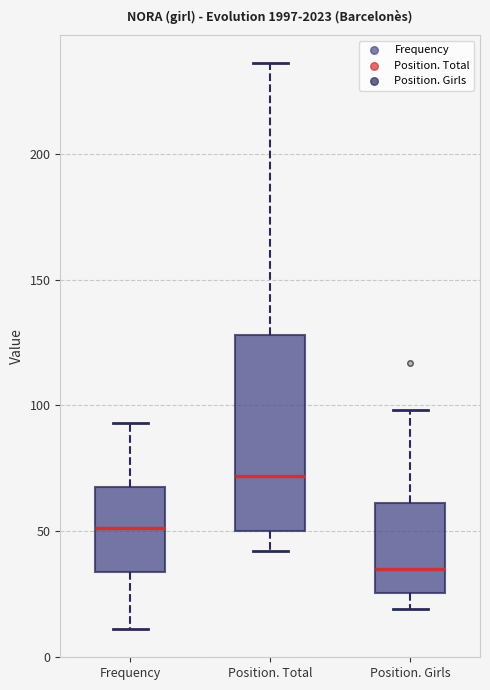

Reading left to right, read every box against the y-axis: the position of its median line, the range the box covers, and the ends of its whiskers. The values are not printed on the chart, so give them approximately, as read against the axis.

Frequency: median 50, box 35 to 70, whiskers 10 to 95
Position. Total: median 70, box 50 to 130, whiskers 40 to 235
Position. Girls: median 35, box 25 to 60, whiskers 20 to 100